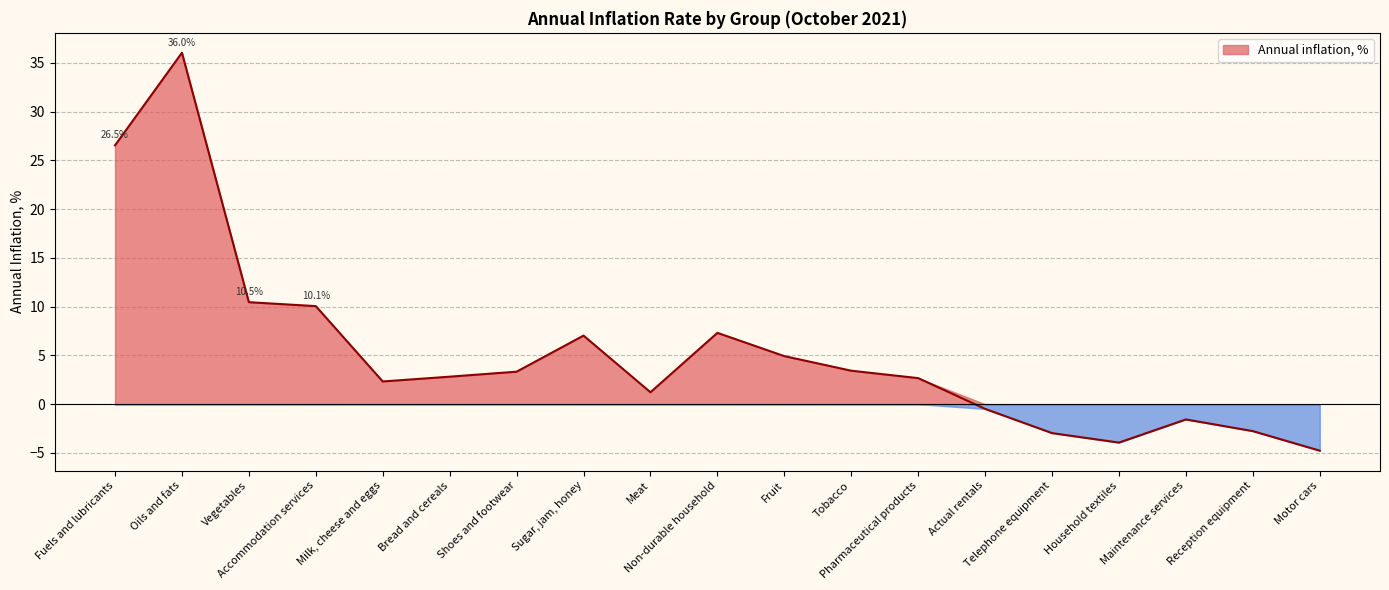

At which category does the data reach its first local valley?

Milk, cheese and eggs